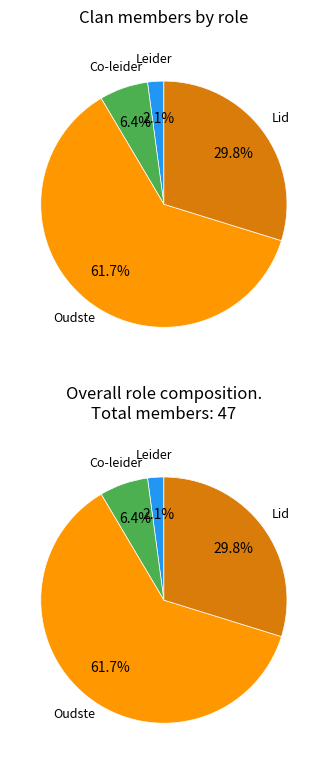

To the nearest percent, what portion does Oudste represent?

62%